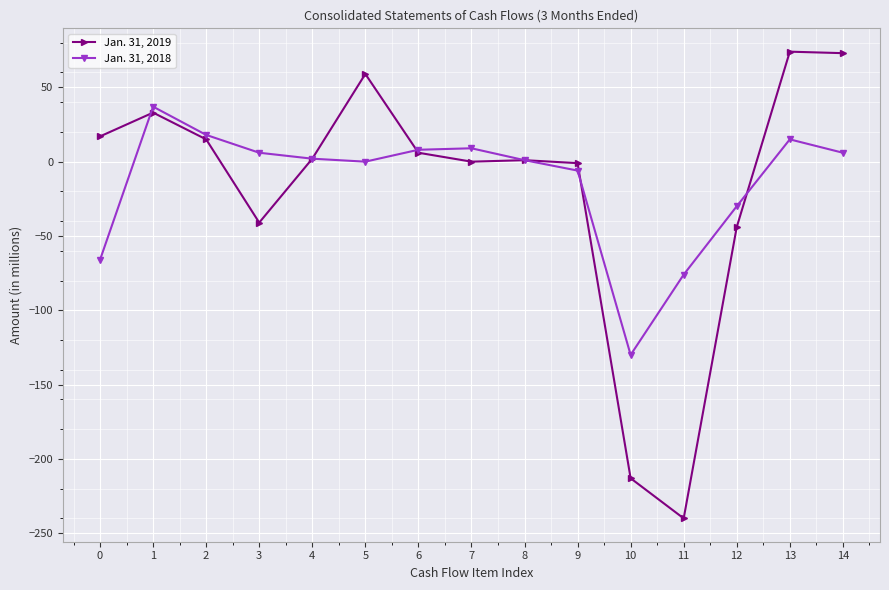

Count the number of categories in the chart.

15